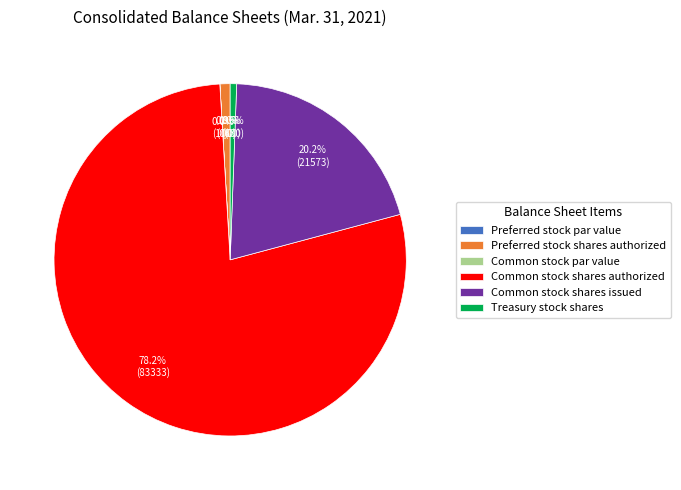

What is the total percentage of Common stock shares issued and Common stock shares authorized?

98.5%